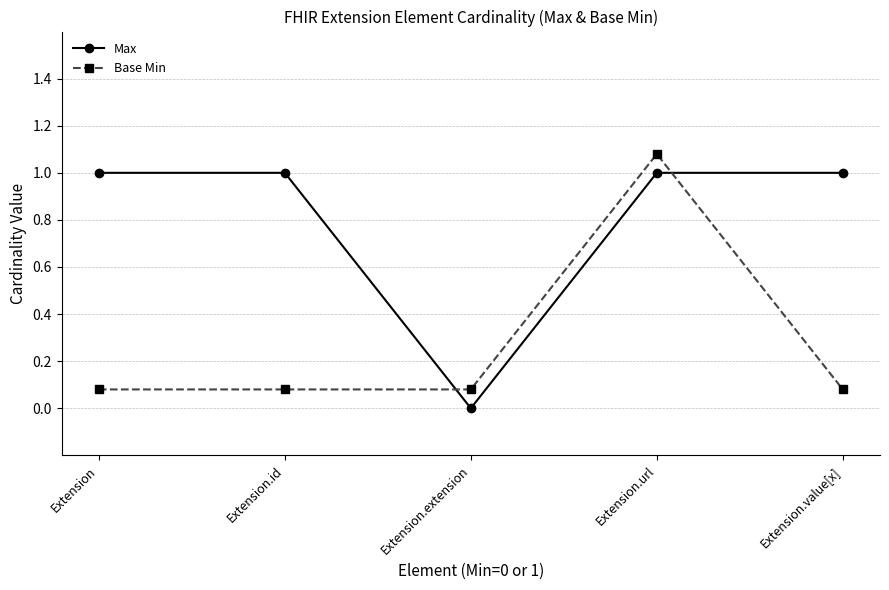

How many interior local valleys does the Max series have?

1